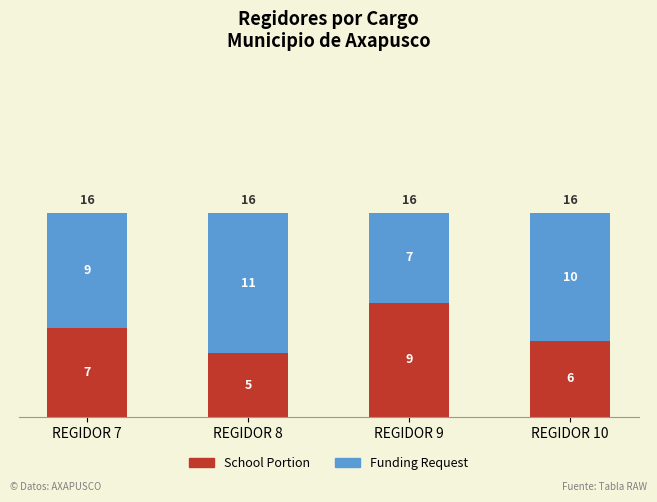

List the labels in order of School Portion value, largest first.

REGIDOR 9, REGIDOR 7, REGIDOR 10, REGIDOR 8